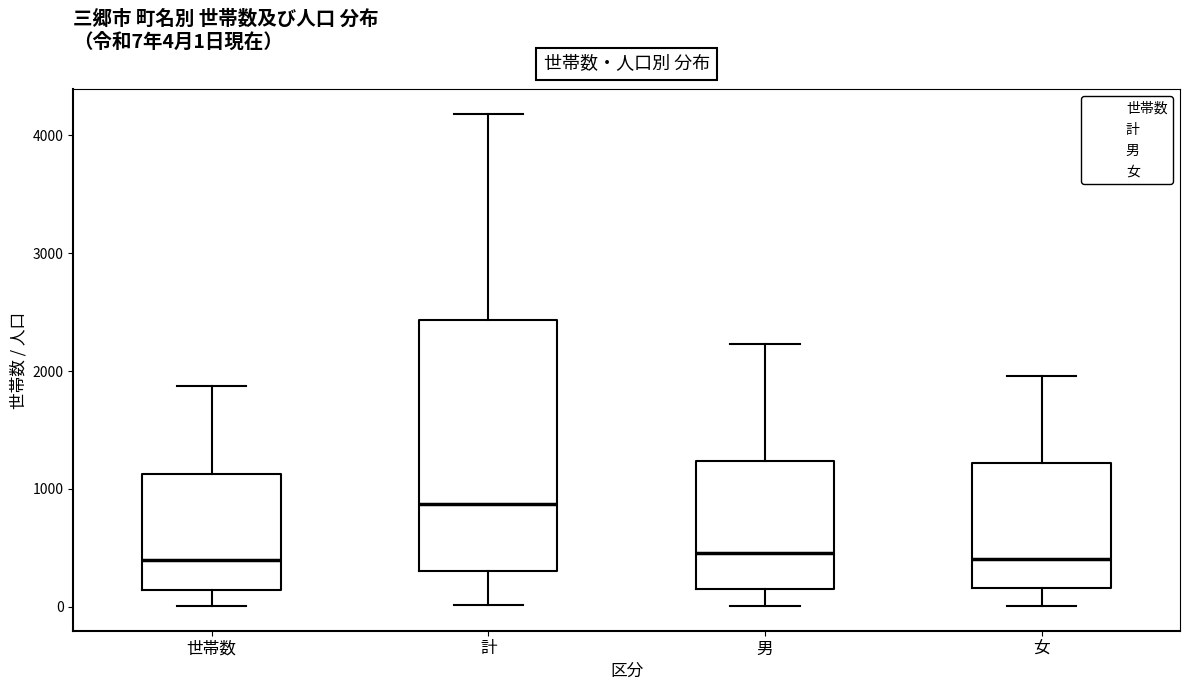

Which box is the tallest, from its lower edge to its upper edge?

計